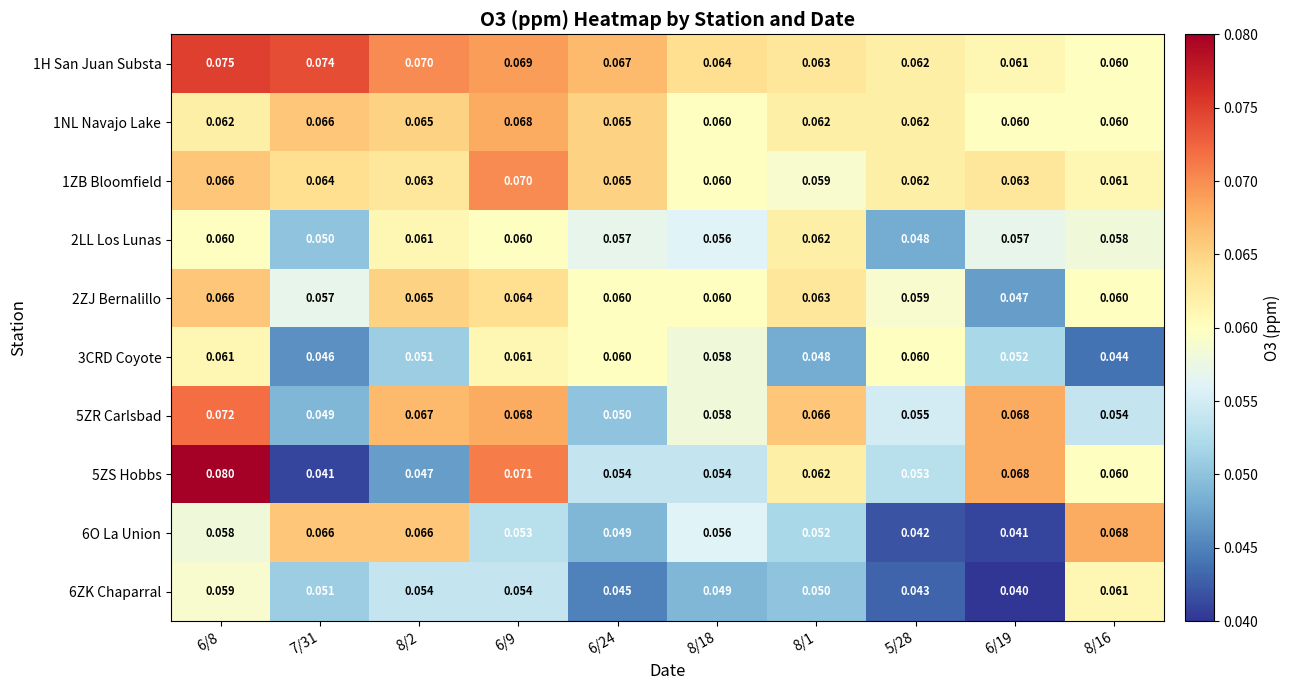

Is the value of 6O La Union at 6/19 greater than the value of 6ZK Chaparral at 8/1?

No